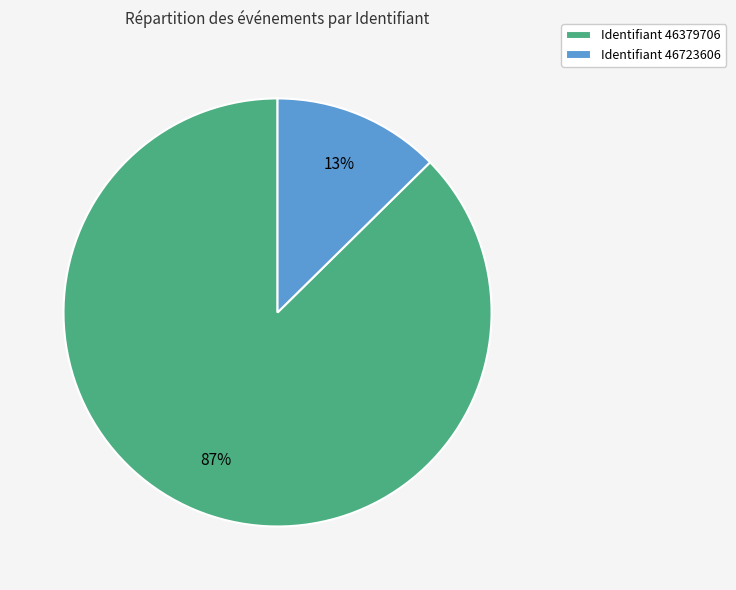

Do Identifiant 46723606 and Identifiant 46379706 together represent more than half of the pie?

Yes